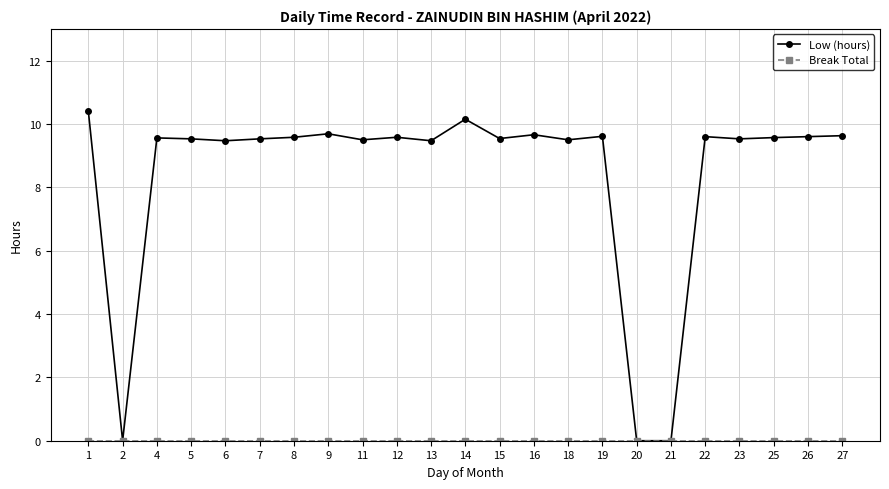

What is the value of the Low (hours) point at the 21st from the left?

9.6